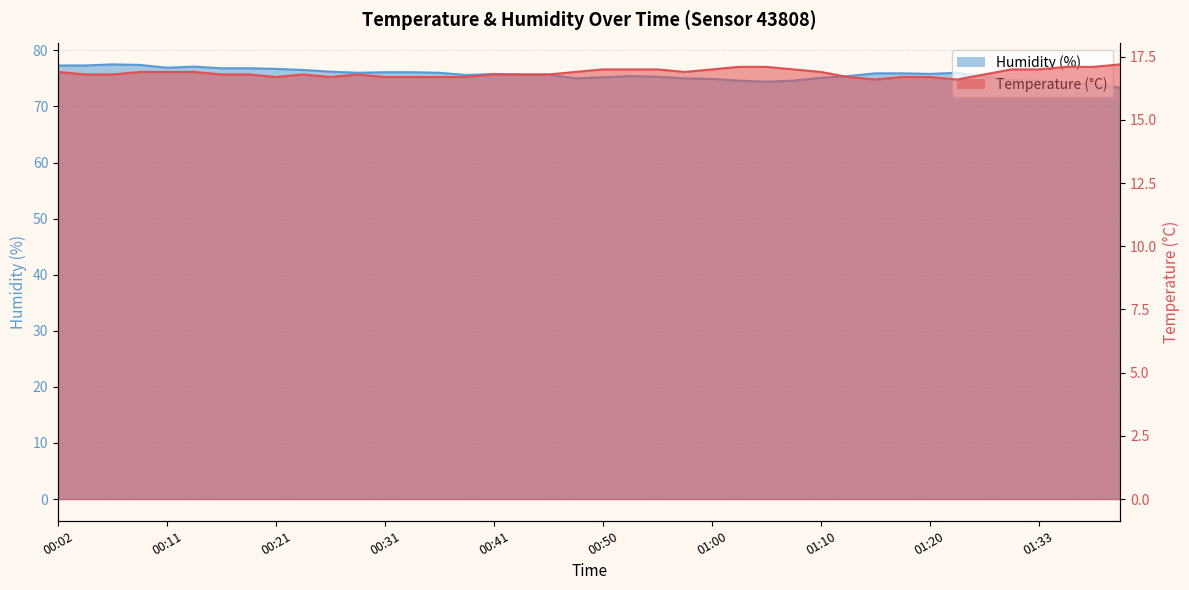

Rank the categories by Temperature (°C) value from highest to lowest.

01:40, 01:03, 01:05, 01:35, 01:38, 00:50, 00:53, 00:55, 01:00, 01:07, 01:30, 01:33, 00:02, 00:09, 00:11, 00:14, 00:48, 00:58, 01:10, 00:04, 00:07, 00:16, 00:19, 00:24, 00:28, 00:41, 00:43, 00:45, 01:28, 00:21, 00:26, 00:31, 00:33, 00:36, 00:38, 01:13, 01:18, 01:20, 01:15, 01:25